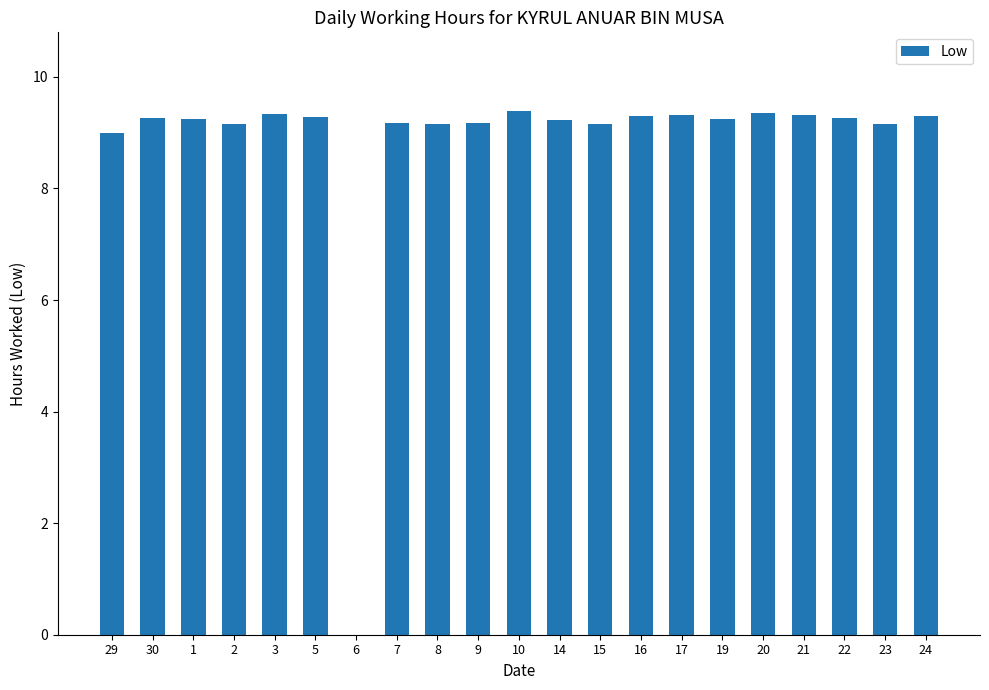

What is the sum of all values?

184.8